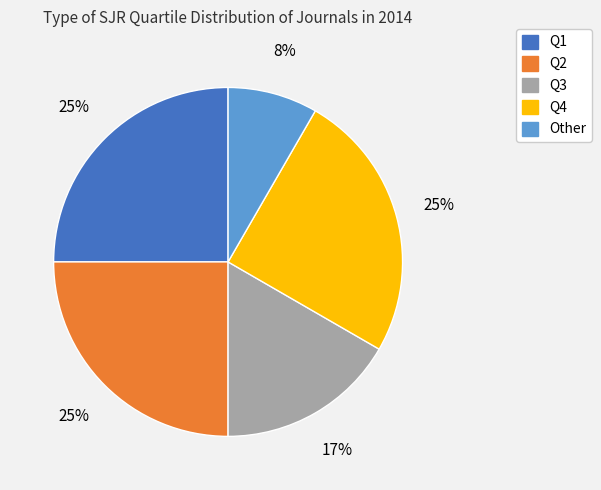

Which slice is the smallest?

Other